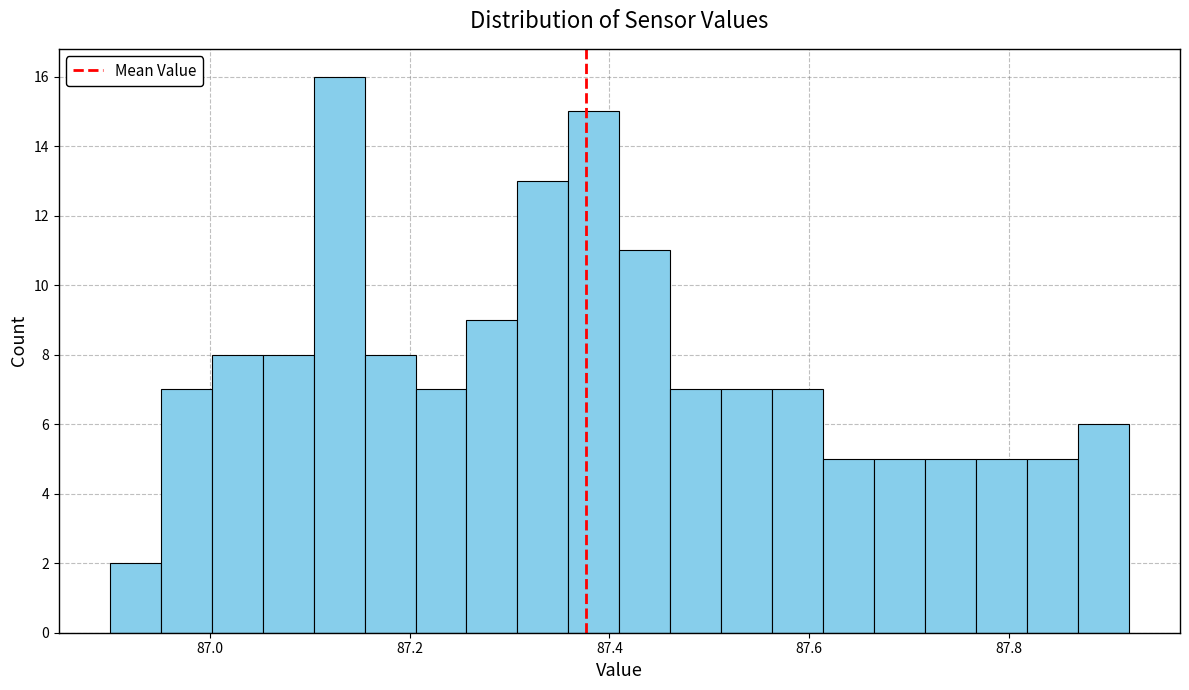

Around what value on the x-axis is the tallest bar? Give the approximate position of its centre, as read against the axis.

87.12